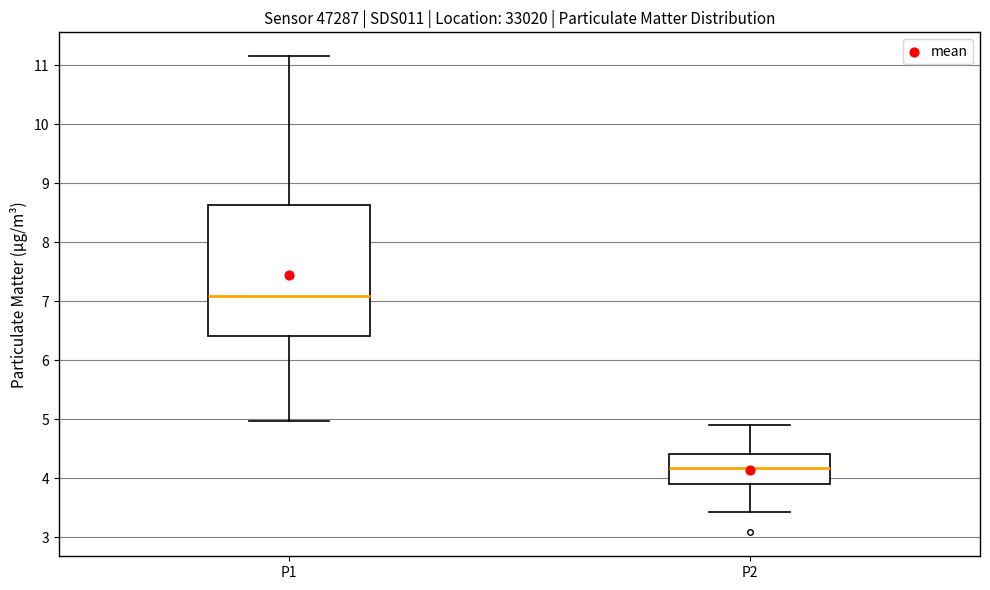

Reading left to right, transcribe this box plot: for each box, give where its median line is, the range the box spans, and where its two whiskers end, as read against the y-axis. The values are not printed on the chart, so give them approximately, as read against the axis.

P1: median 7.1, box 6.4 to 8.6, whiskers 5.0 to 11.2
P2: median 4.2, box 3.9 to 4.4, whiskers 3.4 to 4.9